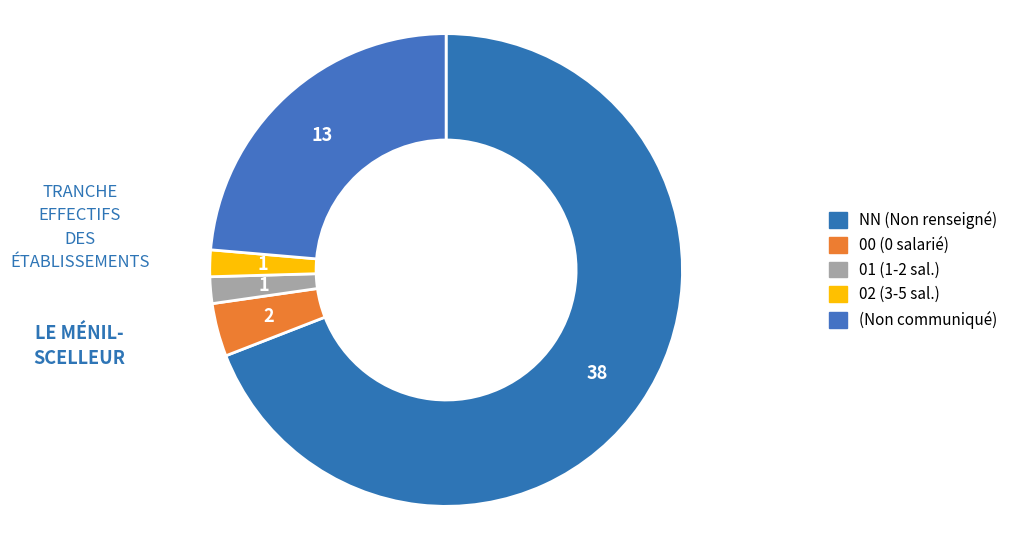

Is there any slice that represents more than half of the pie?

Yes